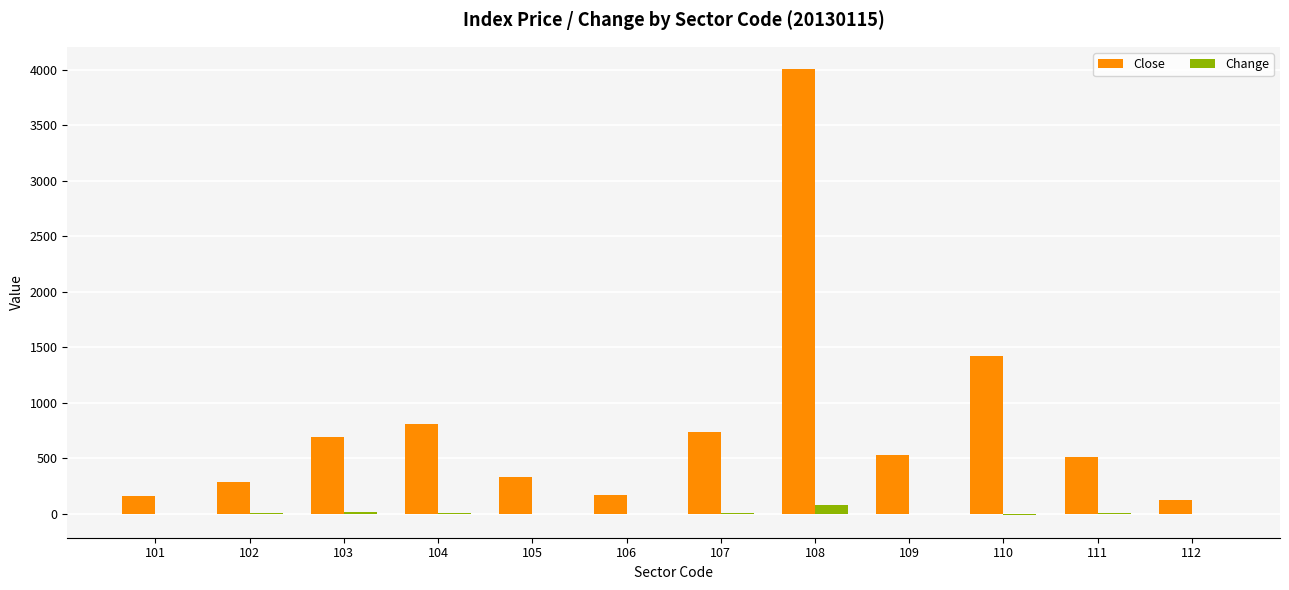

Is it true that Change equals 5 at 107?

True